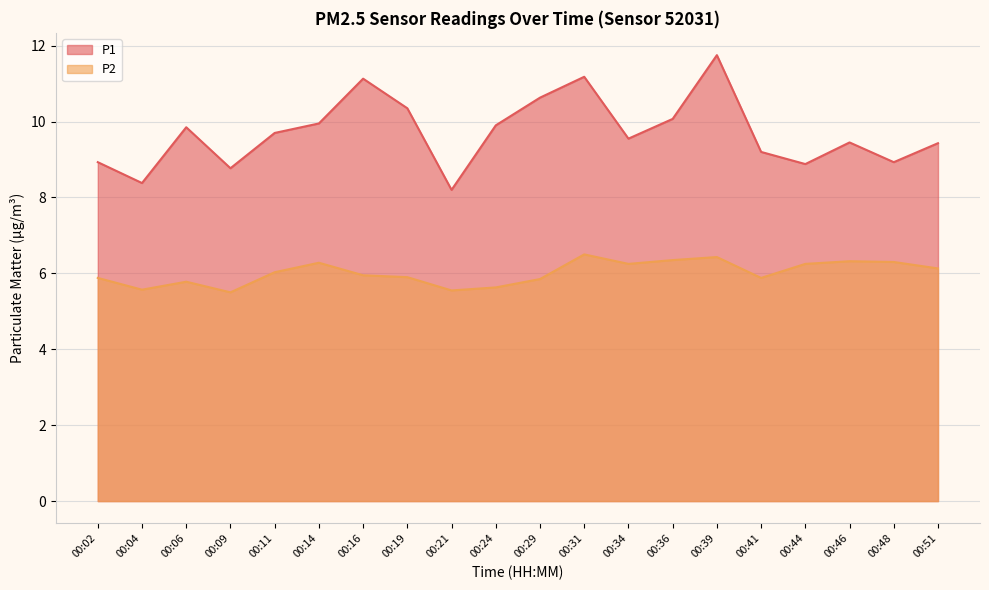

The value of P1 at 00:16 is 11.1. True or false?

True